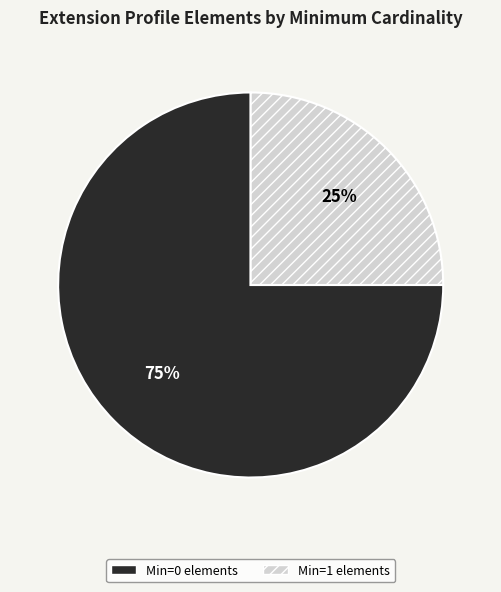

How many slices are in this pie chart?

2